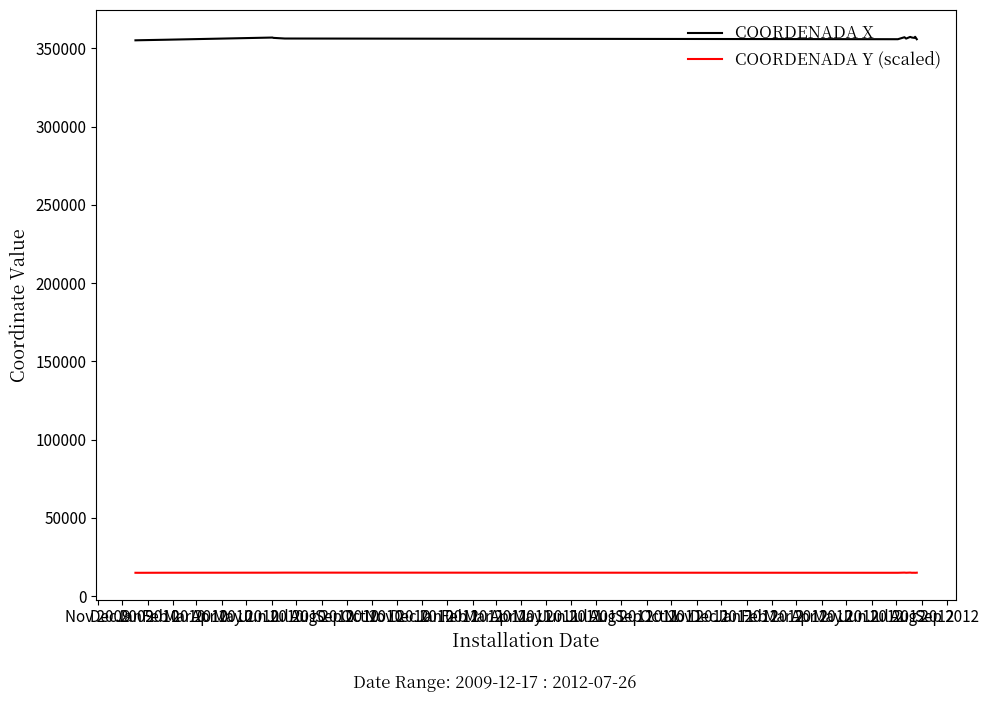

Which series has the largest total across all categories?

COORDENADA X